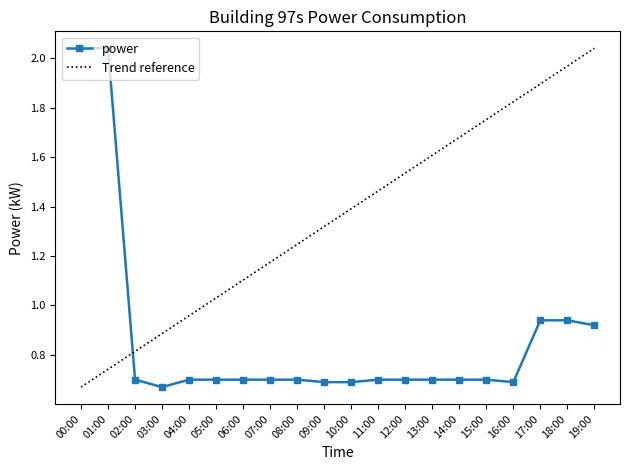

At which category does the data reach its first local valley?

03:00